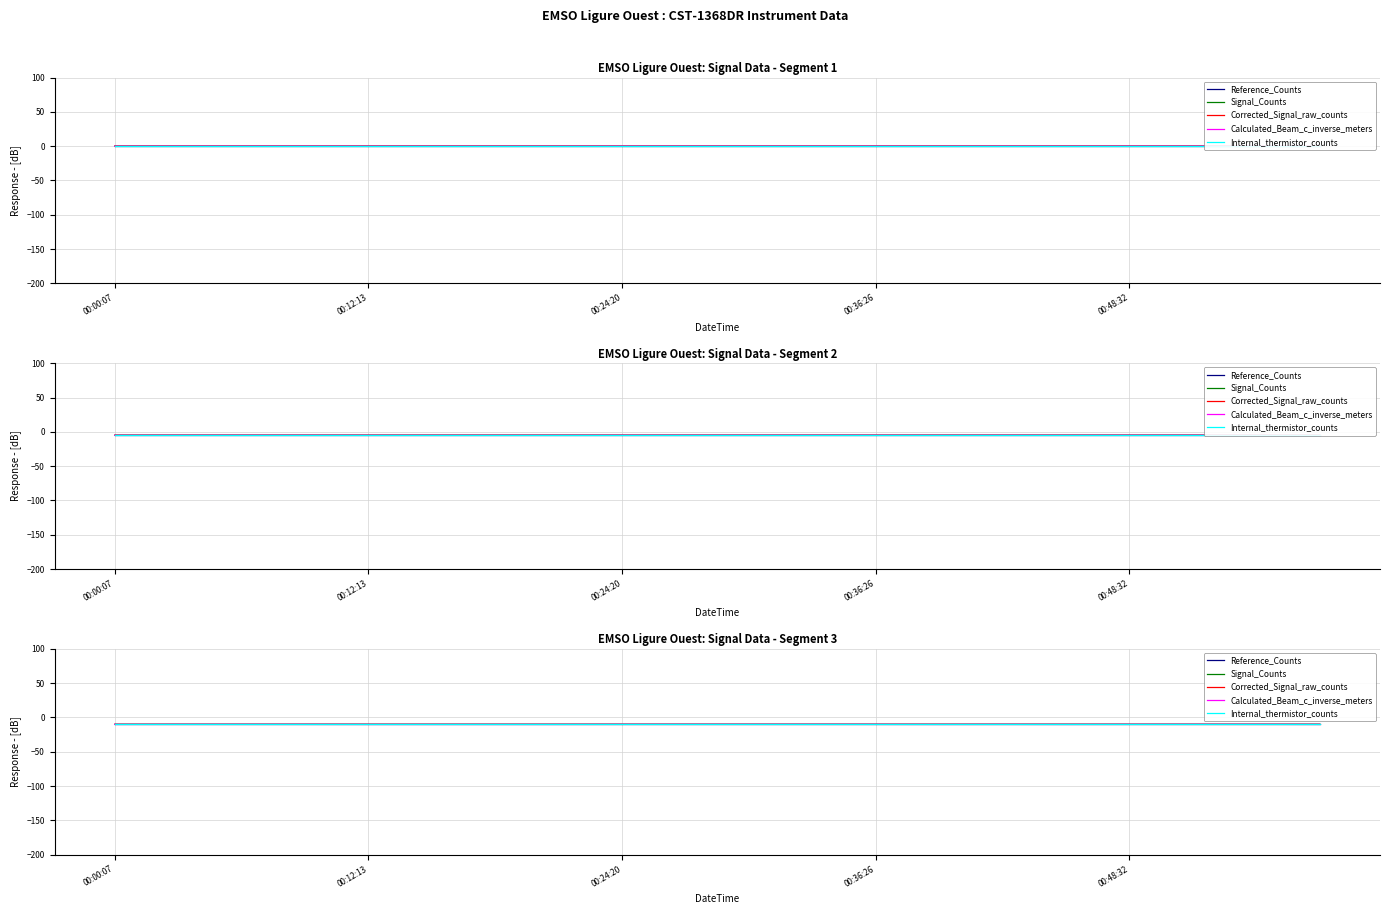

The Reference_Counts series shows -10.0 at 00:48:32. True or false?

True